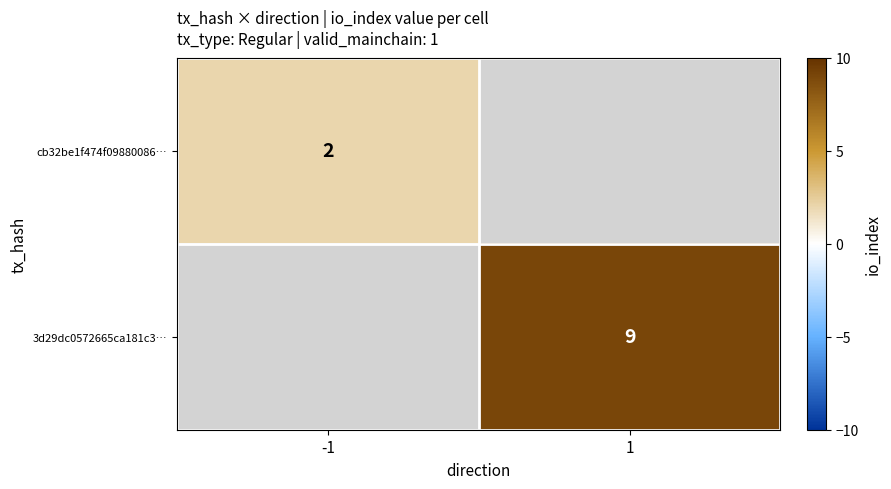

The value of 3d29dc0572665ca181c3… at 1 is 13. True or false?

False